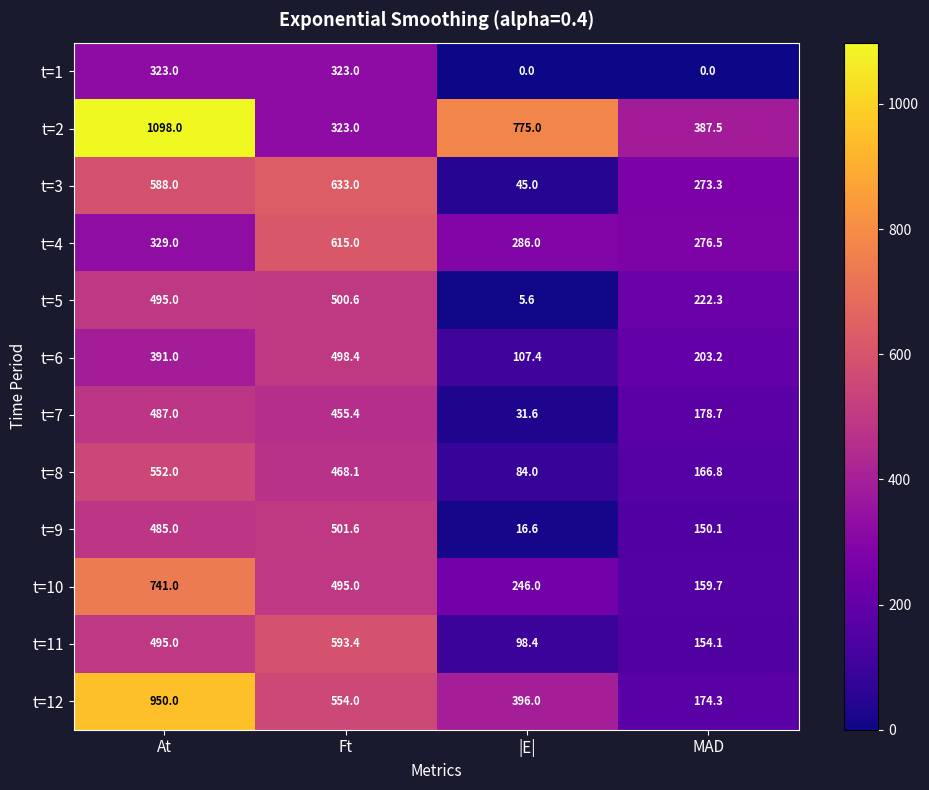

The t=4 series shows 276.5 at MAD. True or false?

True